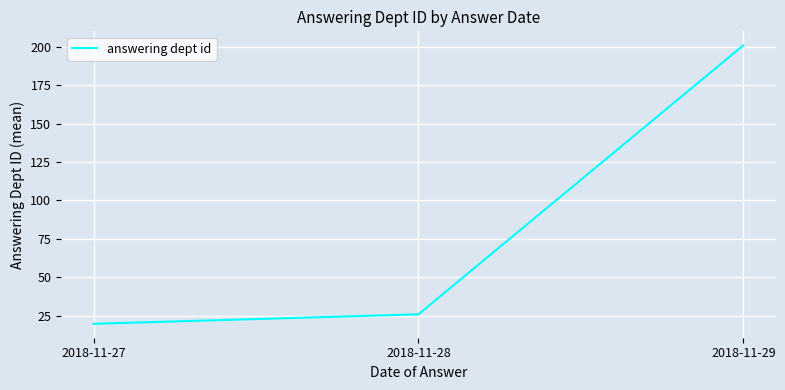

What is the sum of all values?

246.5